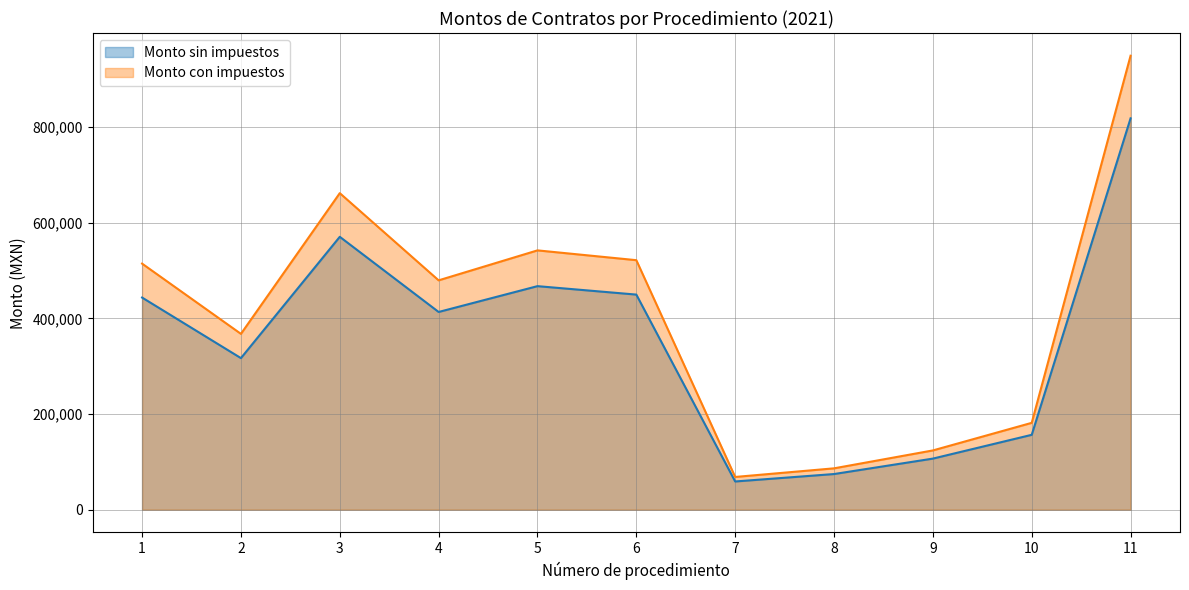

What is the difference between the second highest and minimum values in the Monto con impuestos series?

593490.1